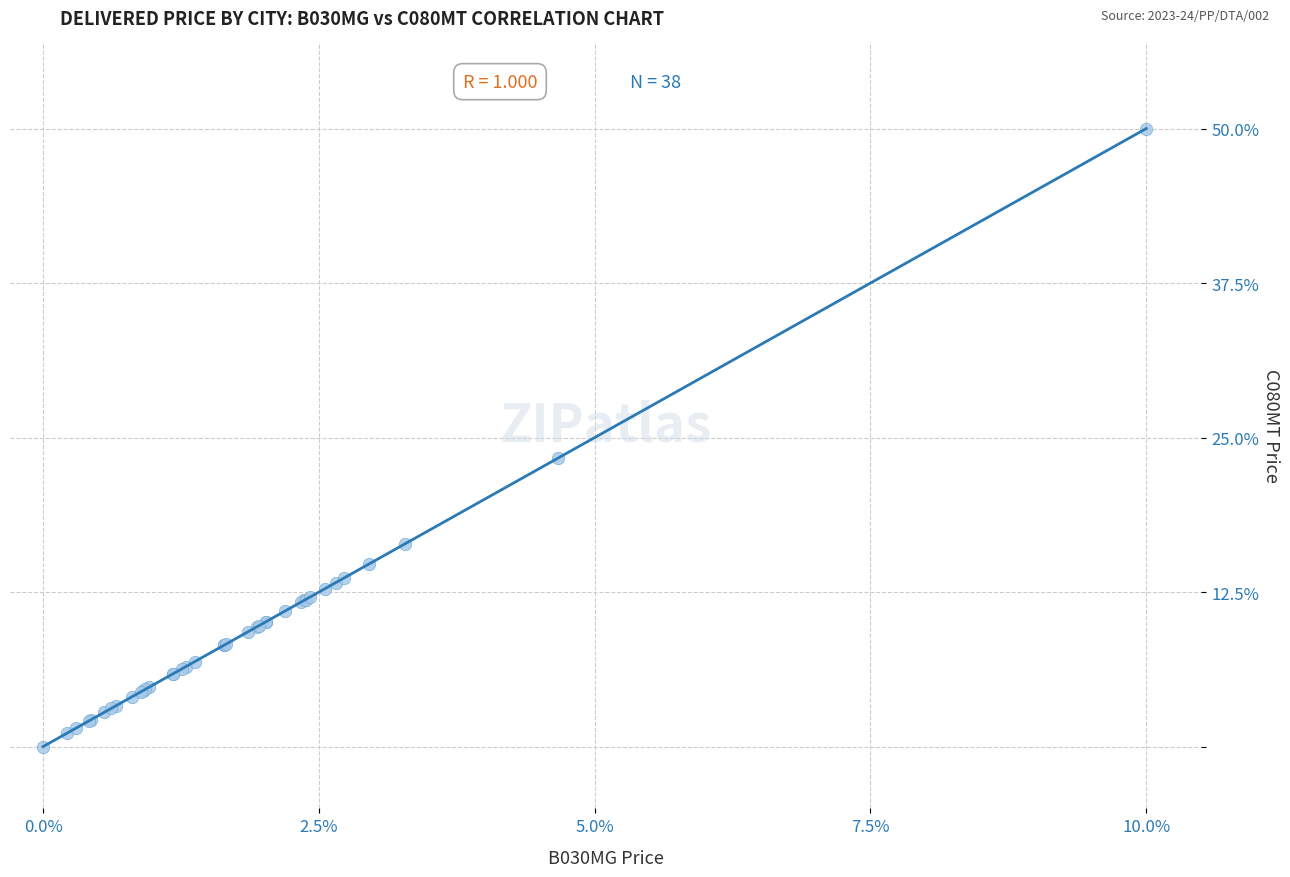

What Y value in the scatter plot is closest to 25?

23.3